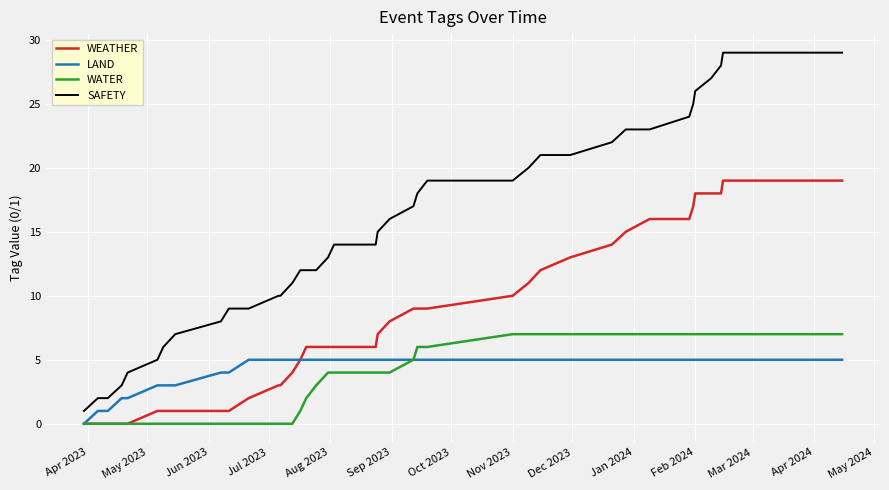

What is the sum of all LAND values?

168